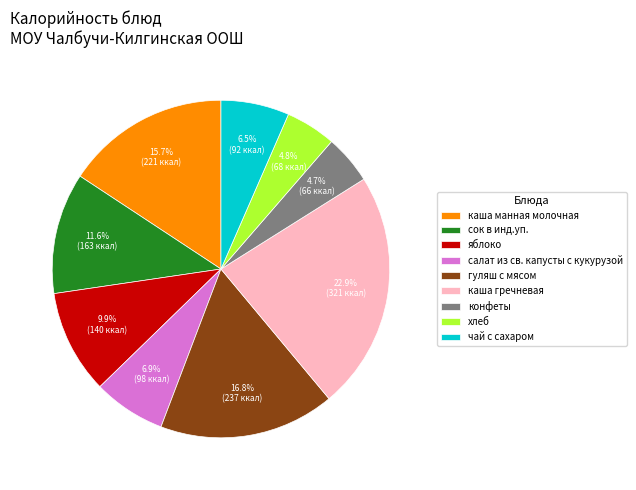

To the nearest percent, what portion does яблоко represent?

10%